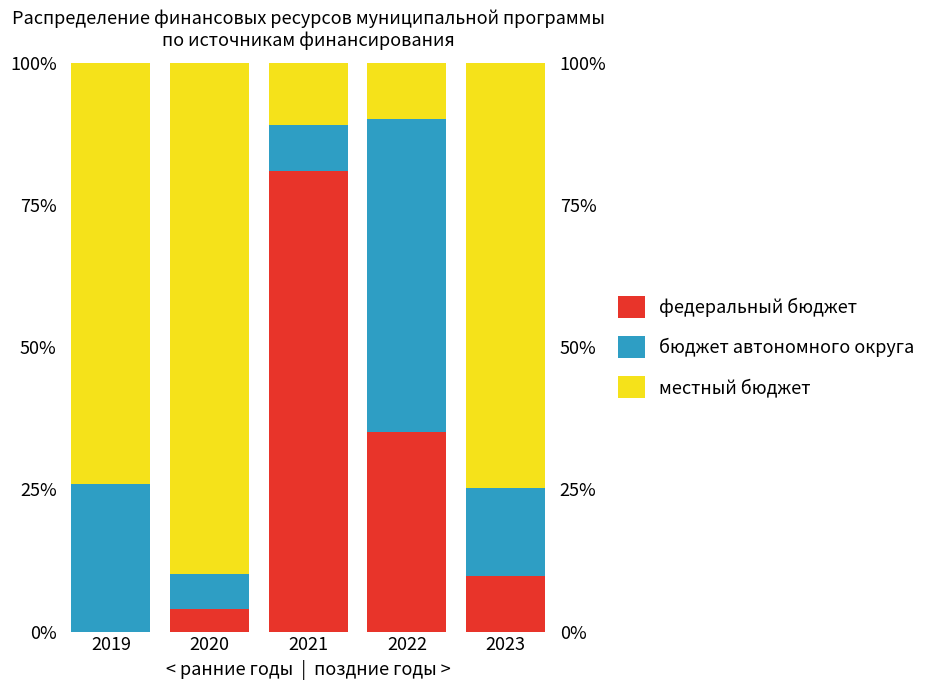

What is the difference between the maximum and minimum values in the местный бюджет series?

80.0